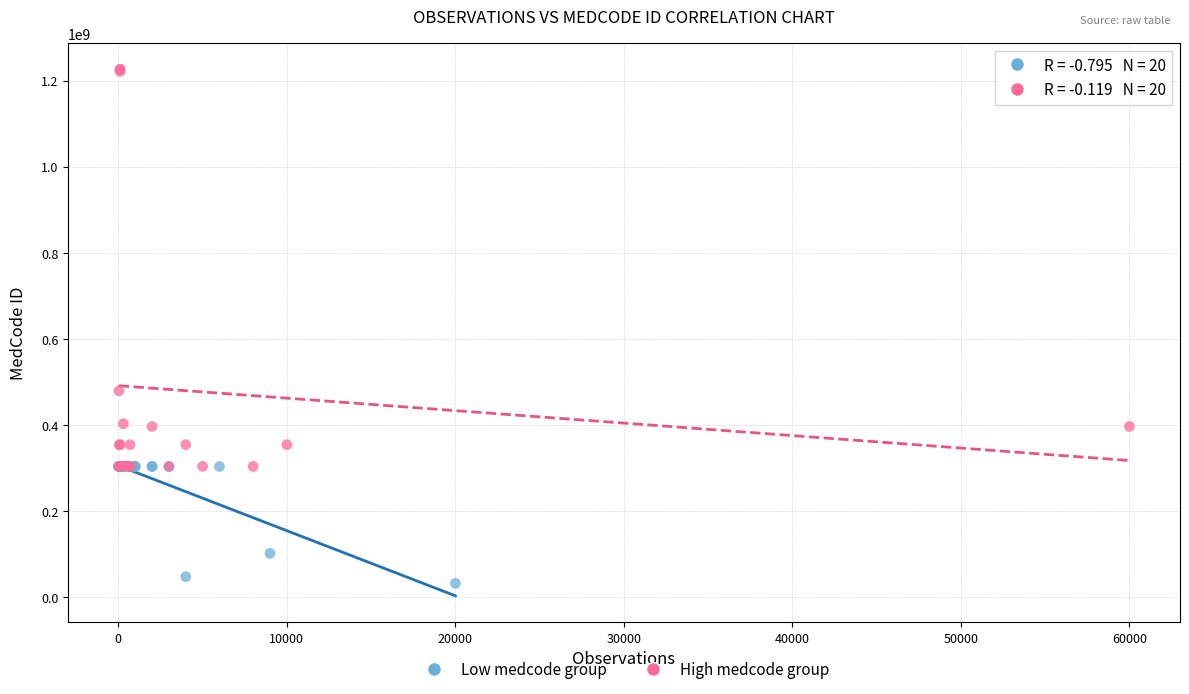

Which series has the largest Y range (max minus min)?

High medcode group